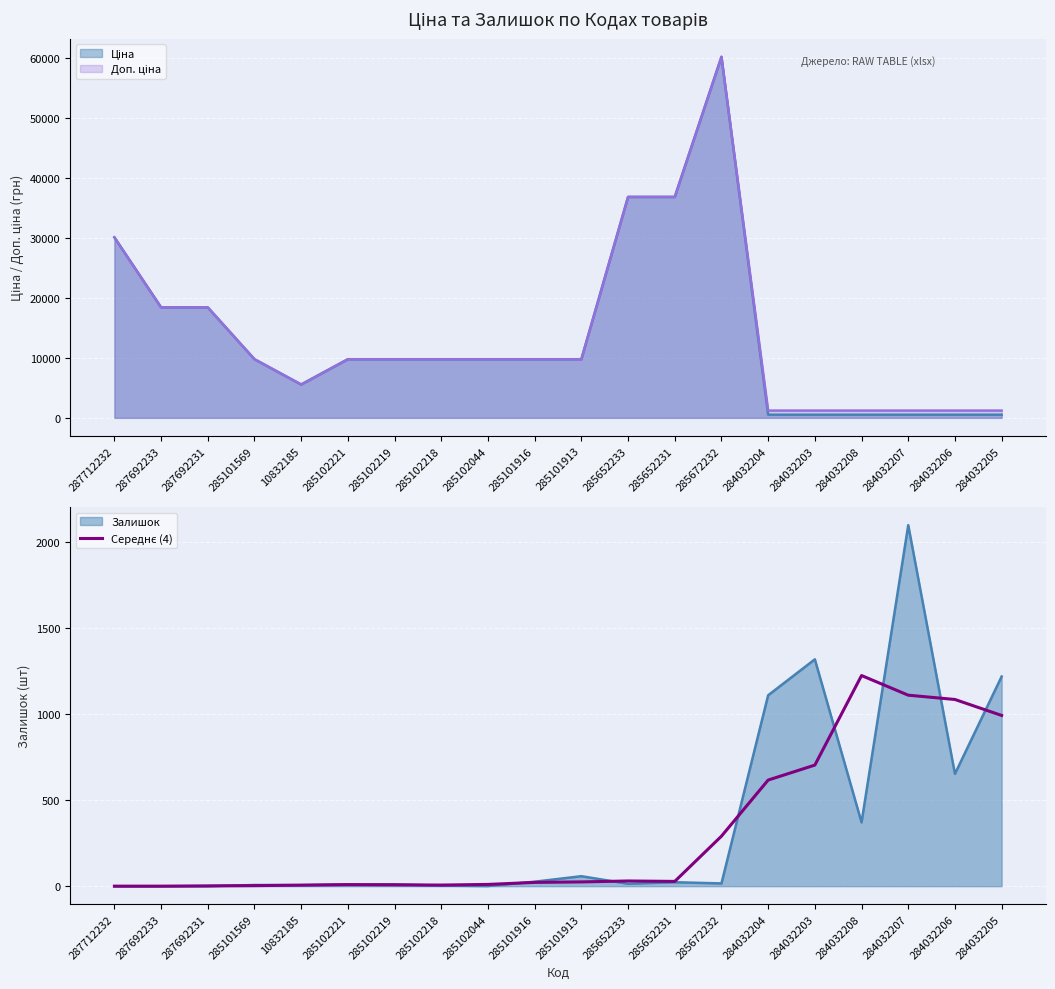

What is the label of the 11th point from the left?

285101913